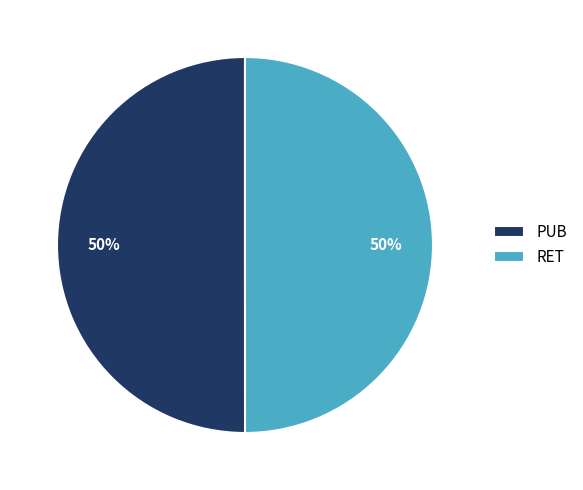

True or false: PUB accounts for 59% of the total.

False